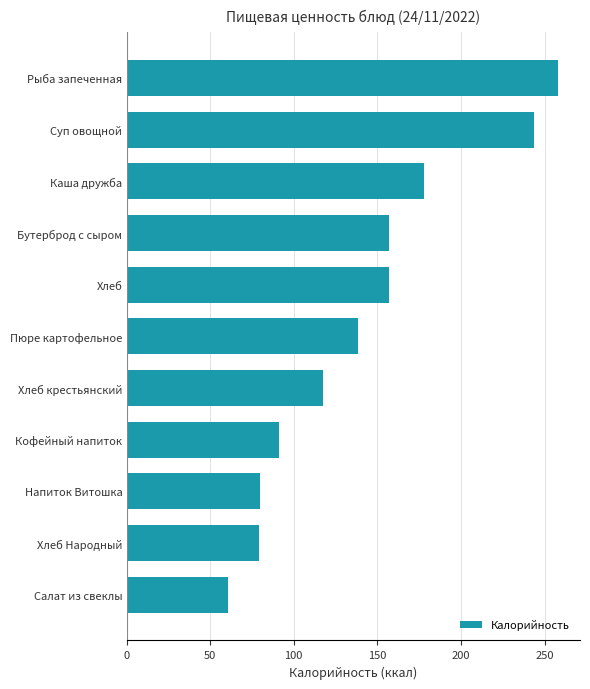

What is the change in value from Суп овощной to Рыба запеченная?

+14.3